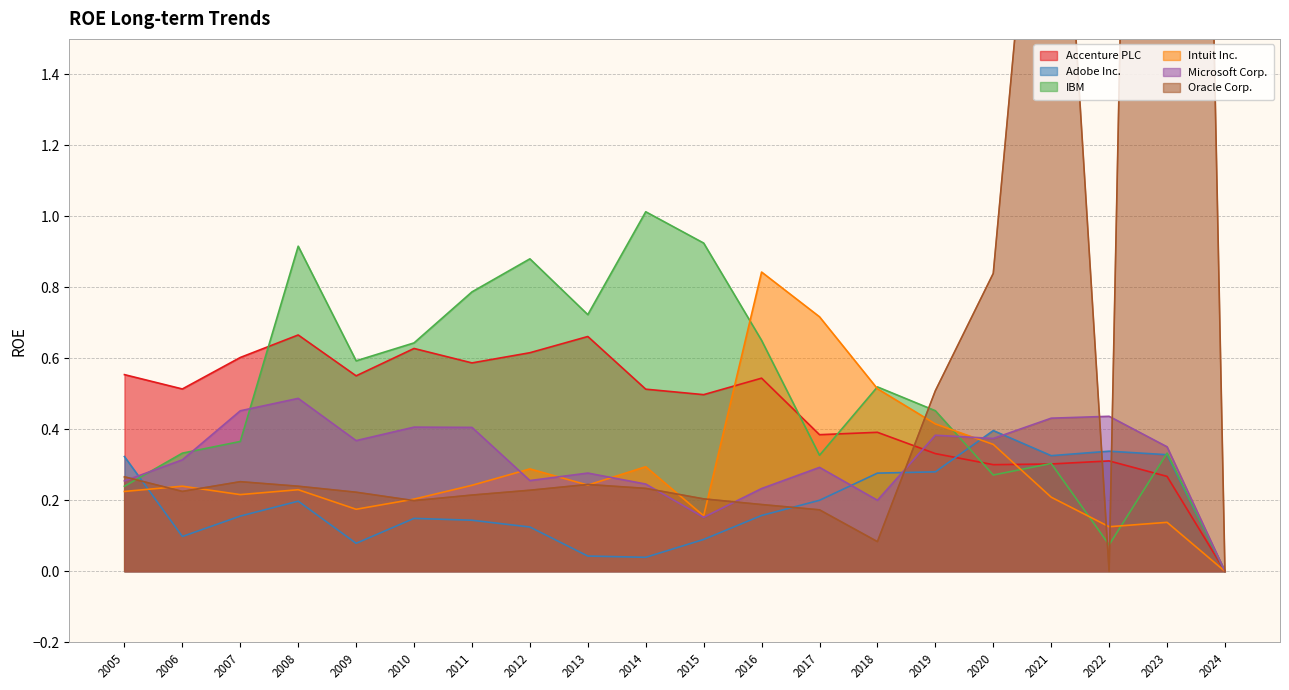

In Intuit Inc., how many points are lower than both neighbors (excluding endpoints)?

5